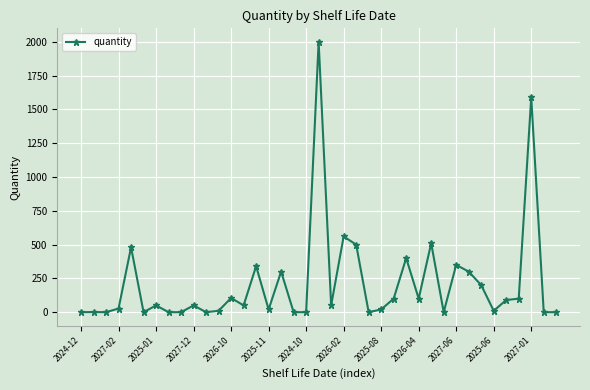

What is the average value?

213